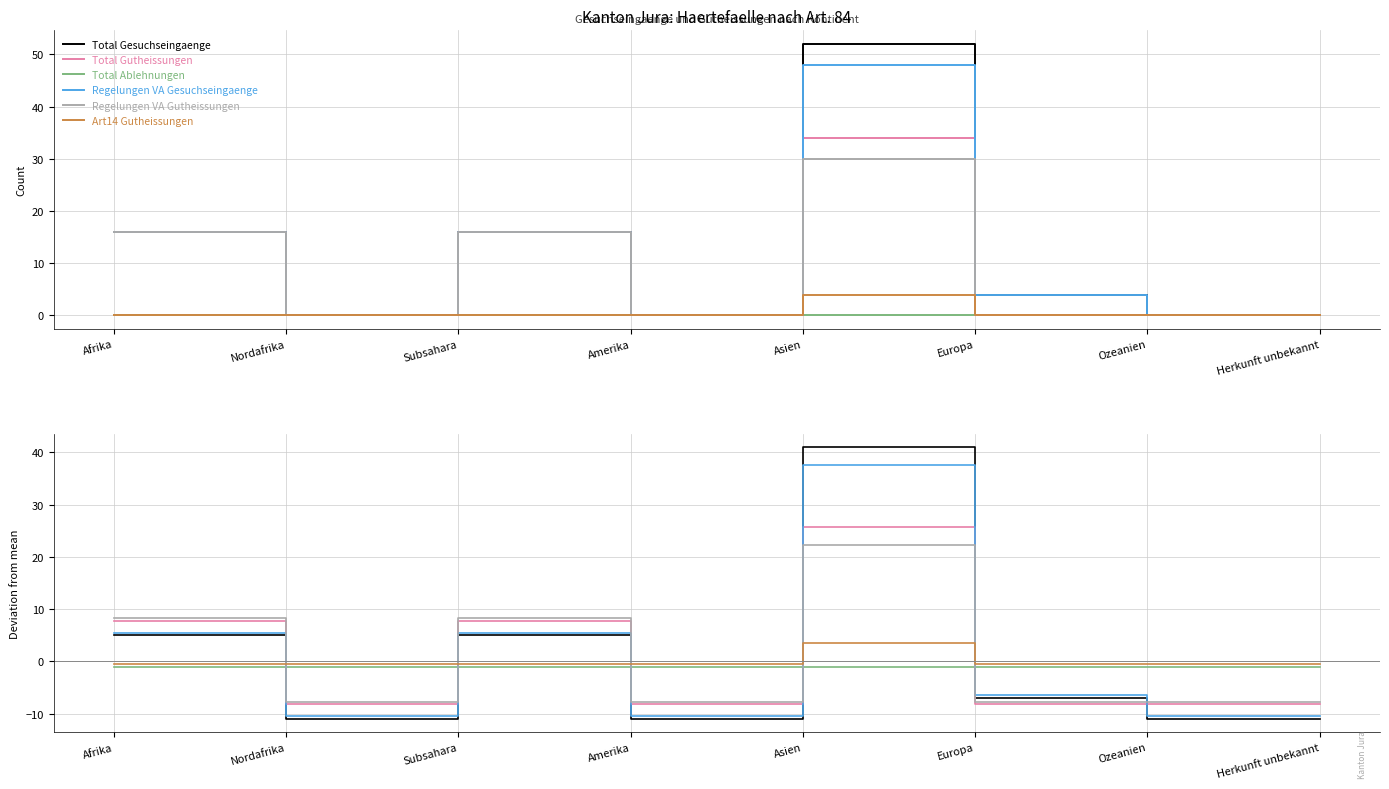

Is this an area chart (filled region under the line)?

No